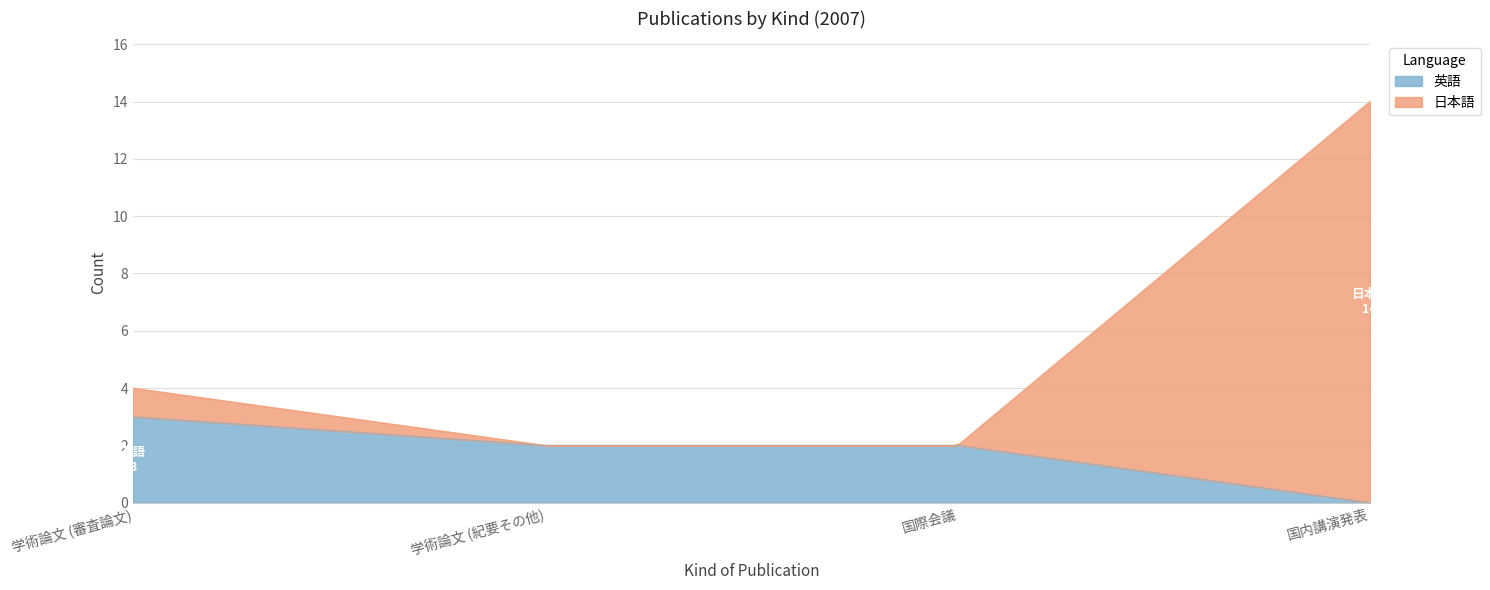

What is the label of the 1st point from the left?

学術論文 (審査論文)